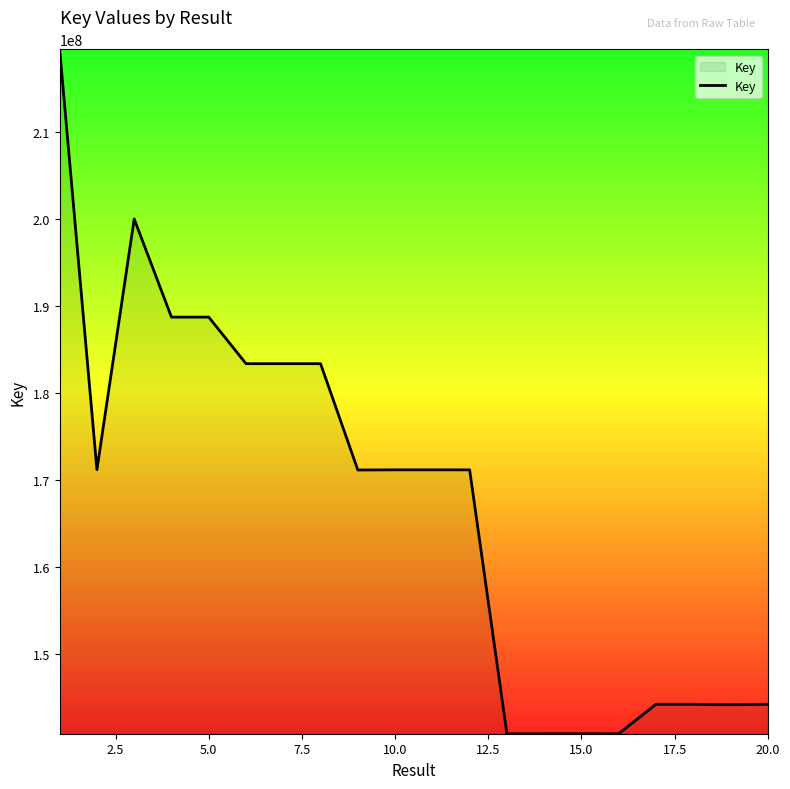

What is the greatest value displayed?

219460866